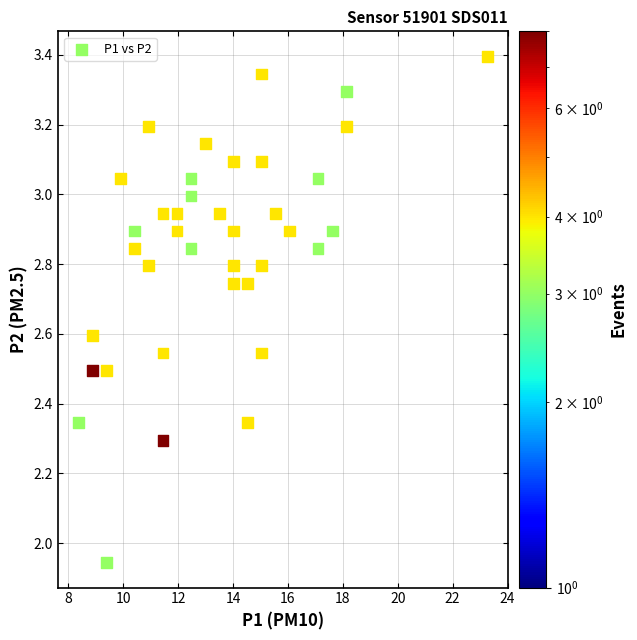

What is the range of X values (max minus min)?

14.9